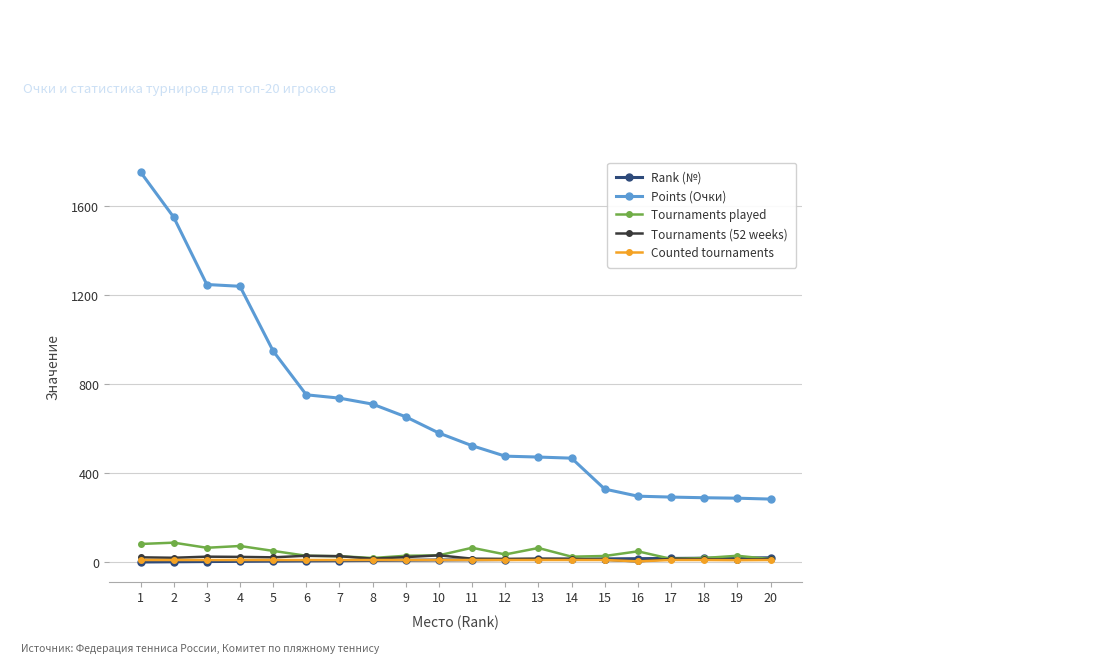

True or false: Rank (№) and Points (Очки) cross at least once.

False